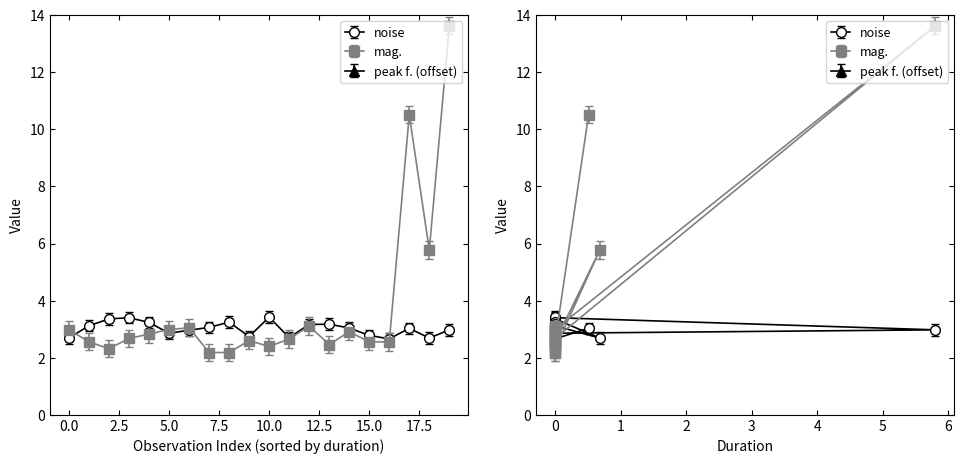

Between 10 and 12.5, which is larger?

10